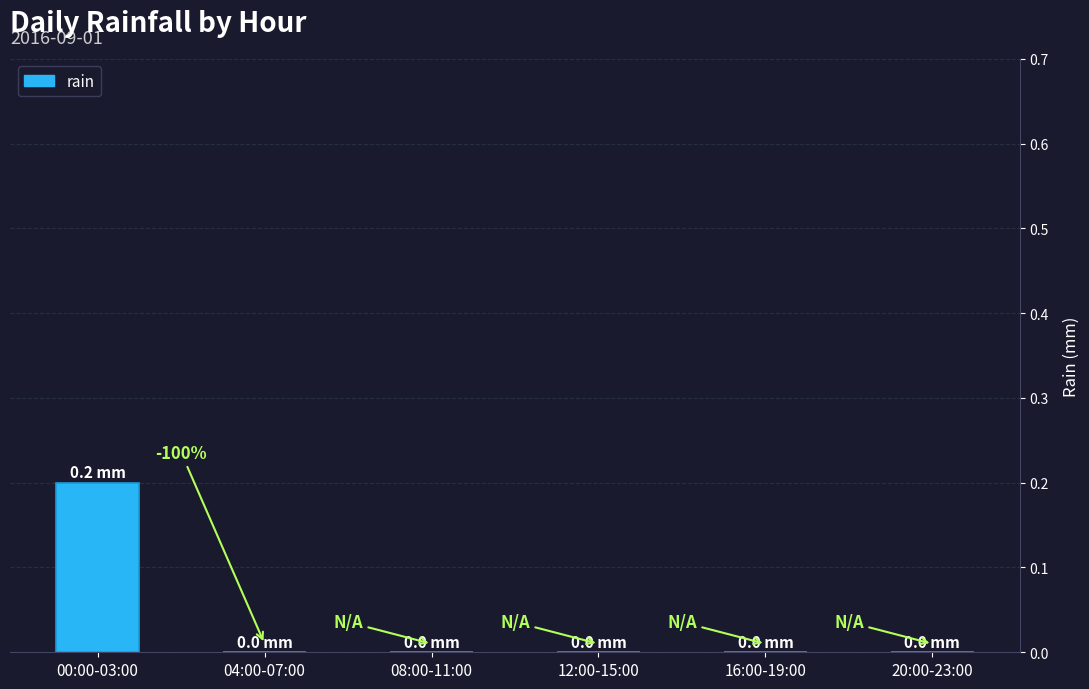

What is the change in value from 00:00-03:00 to 08:00-11:00?

-0.2